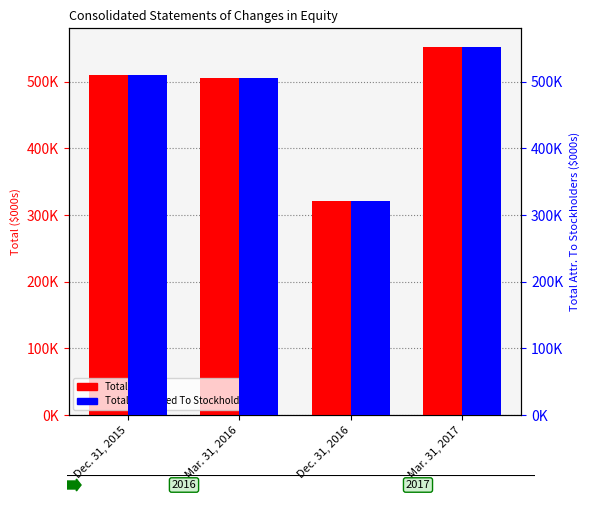

The Total series shows 158368 at Dec. 31, 2016. True or false?

False